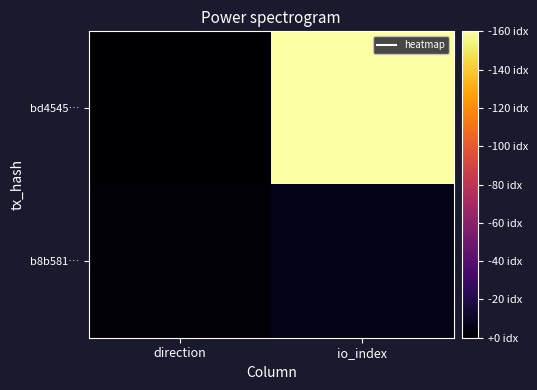

Which series has the largest range (max minus min)?

bd4545…